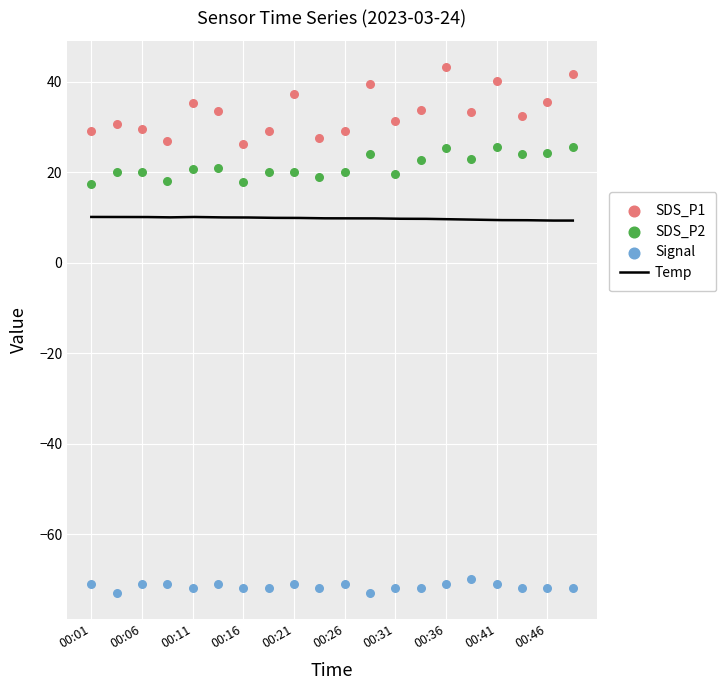

Is the value of Temp at 00:16 greater than the value of Signal at 00:29?

Yes